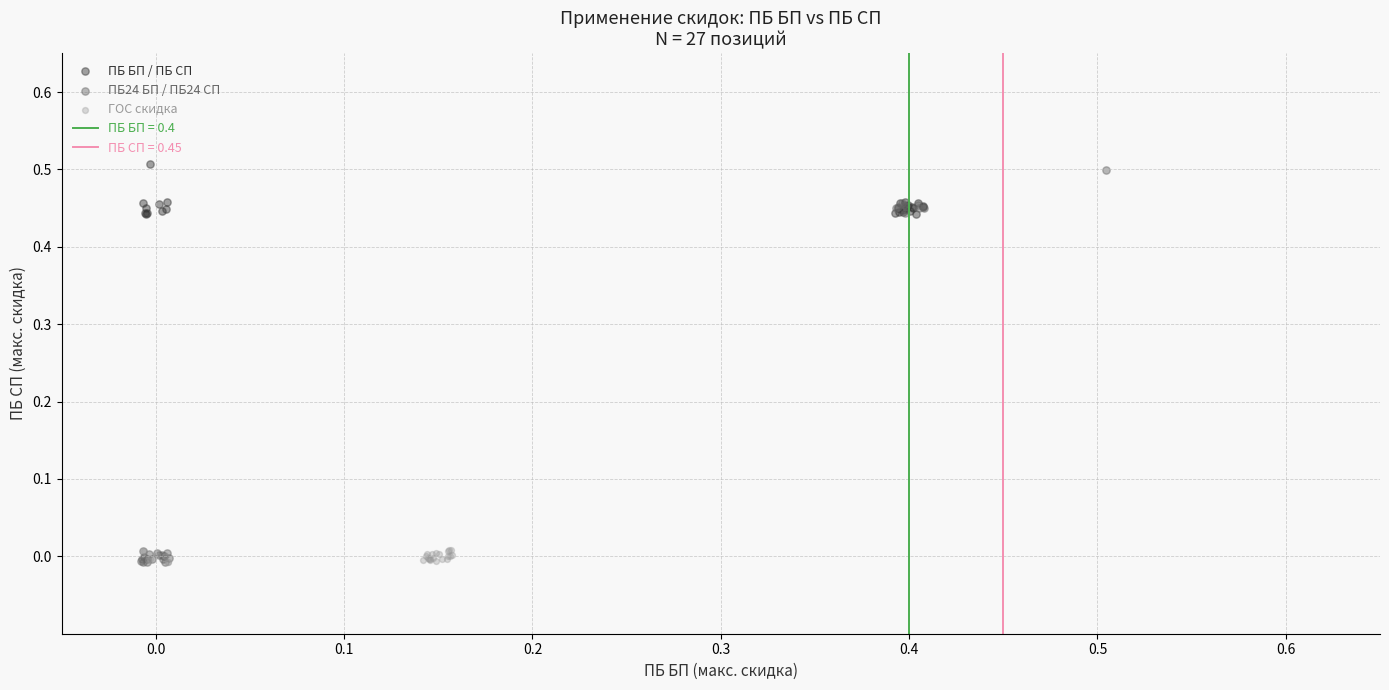

Which series has the widest spread of Y values?

ПБ24 БП / ПБ24 СП